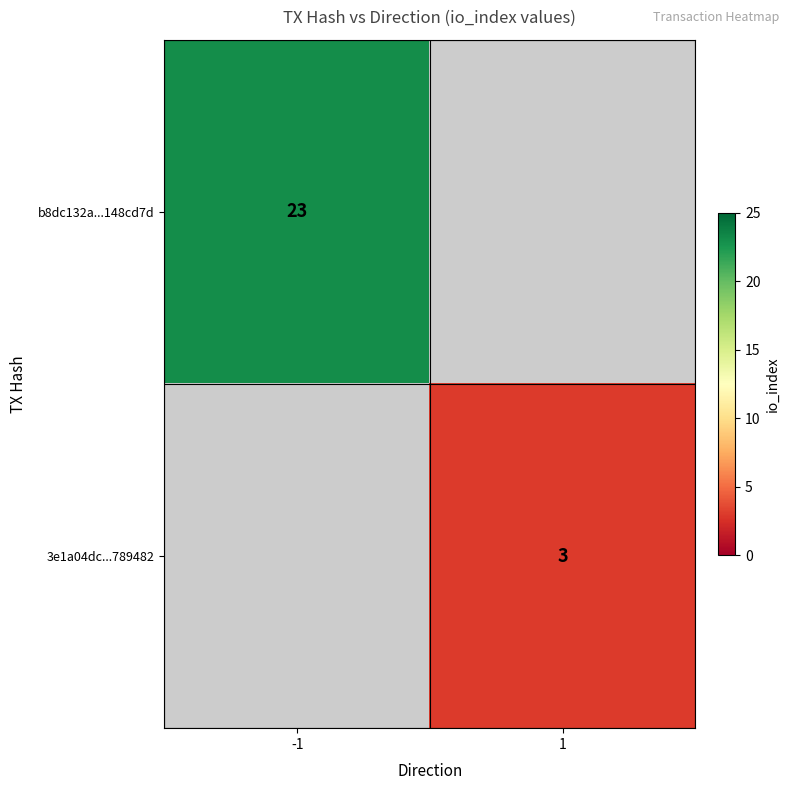

The 3e1a04dc...789482 series shows 3 at 1. True or false?

True